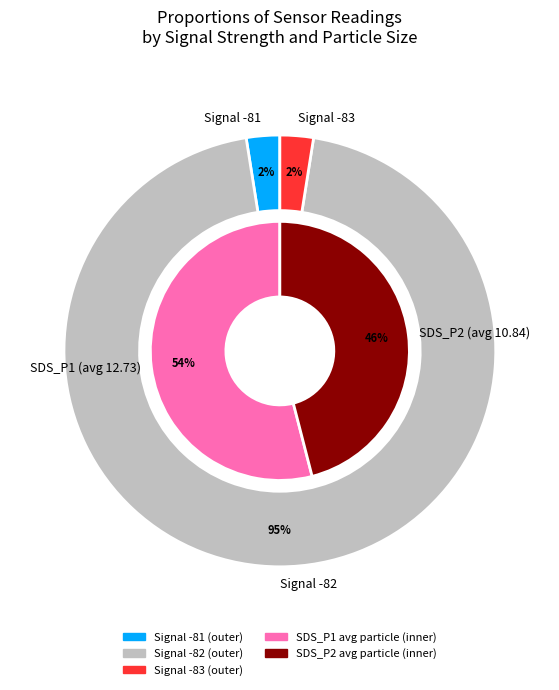

How much of the chart is everything except 34?

97.8%